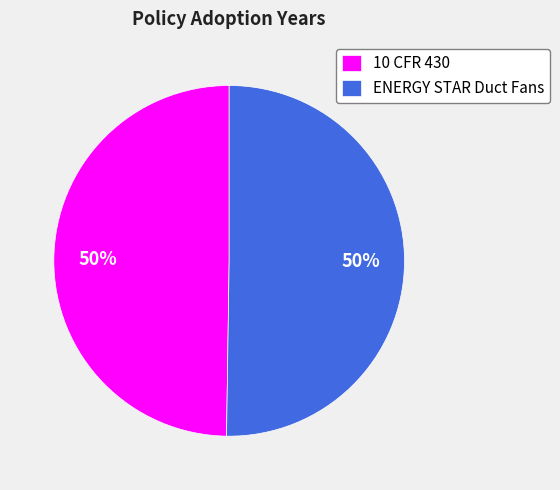

To the nearest percent, what percentage of the pie is ENERGY STAR Duct Fans?

50%